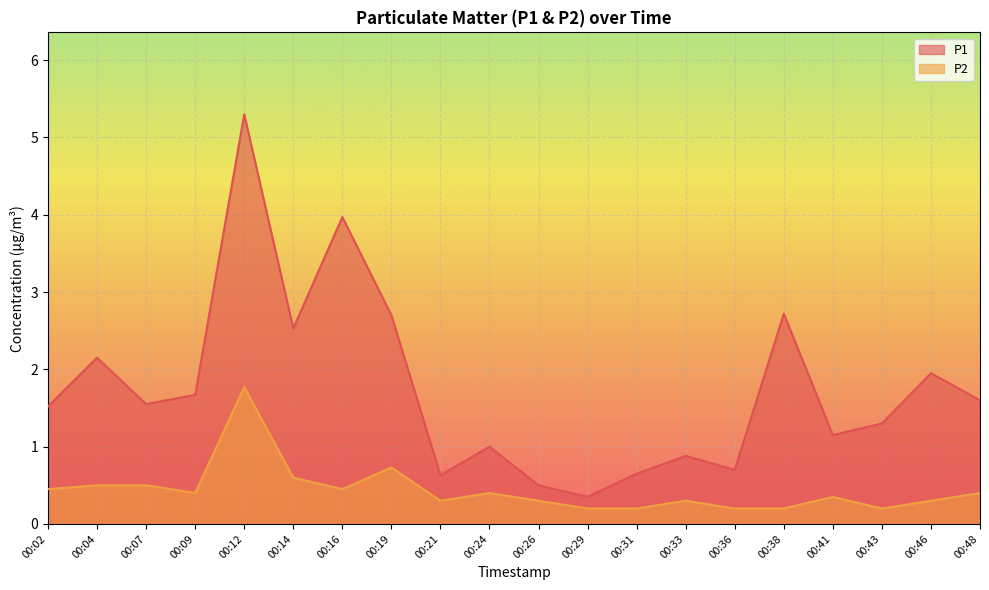

True or false: P1 and P2 cross at least once.

False